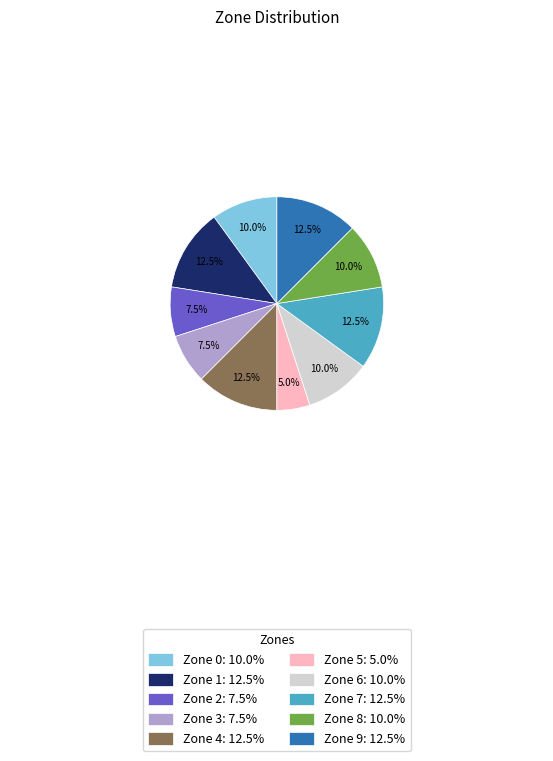

Which has a higher value, Zone 3: 7.5% or Zone 7: 12.5%?

Zone 7: 12.5%